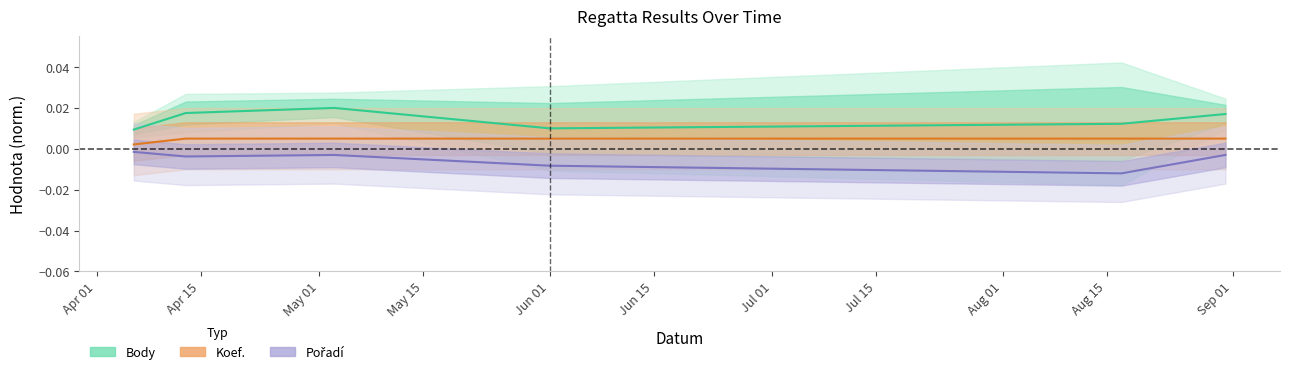

Count the Koef. values in the range 0 to 1.

6